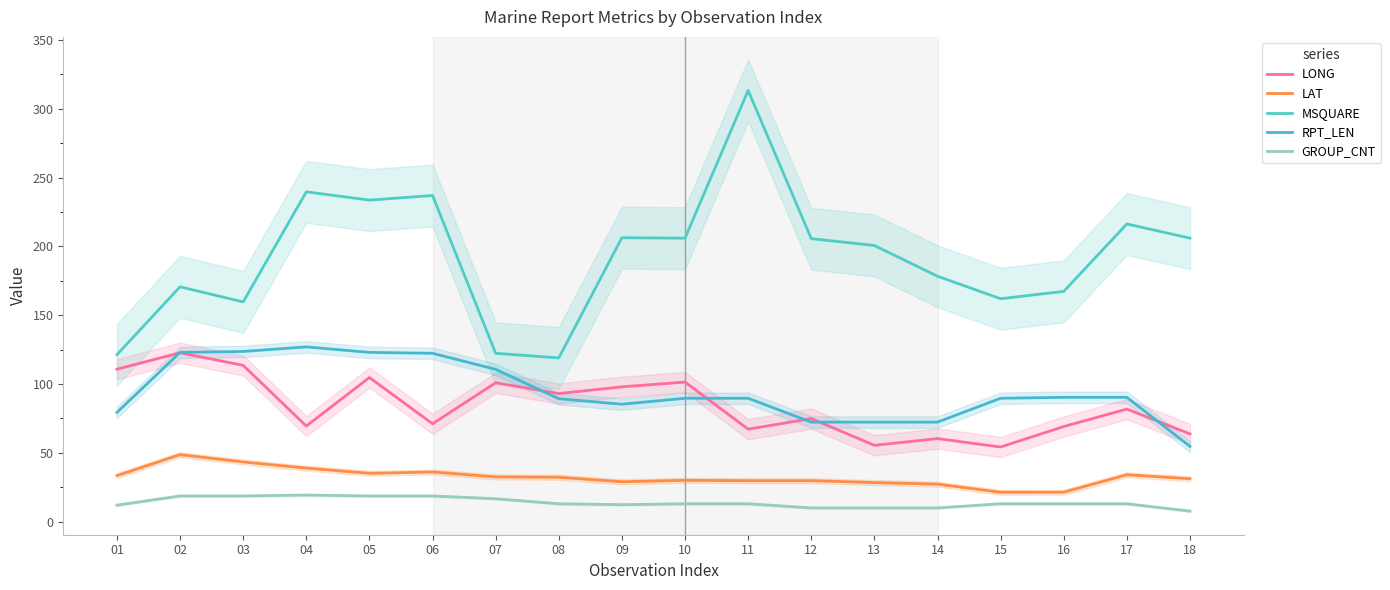

Which series ends up on top after the final intersection of RPT_LEN and LONG?

LONG